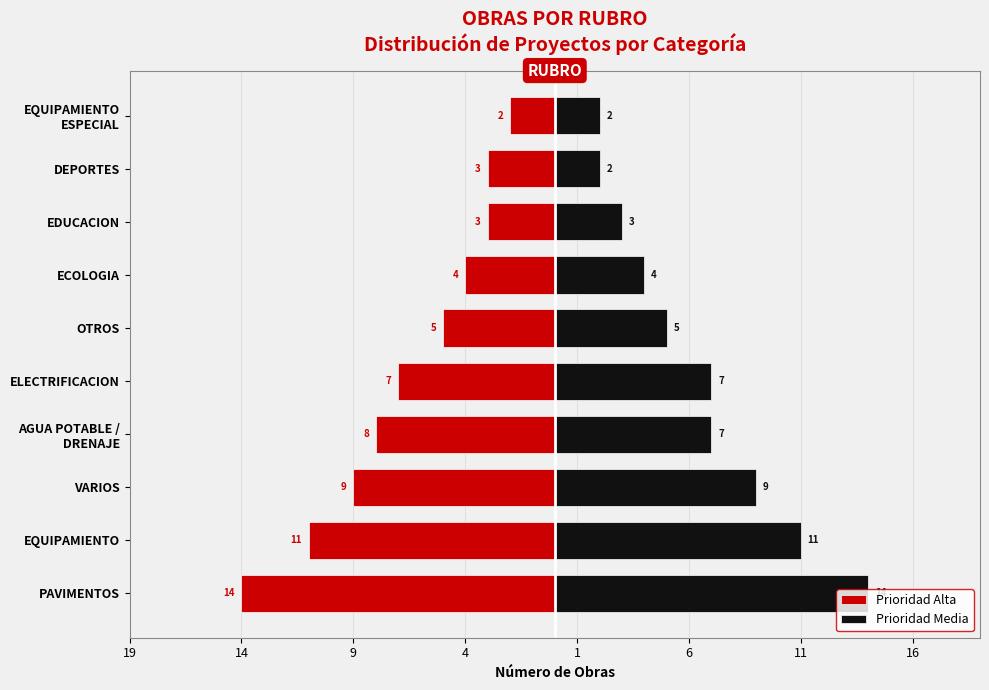

Is the value of Prioridad Media at OTROS greater than the value of Prioridad Alta at VARIOS?

Yes